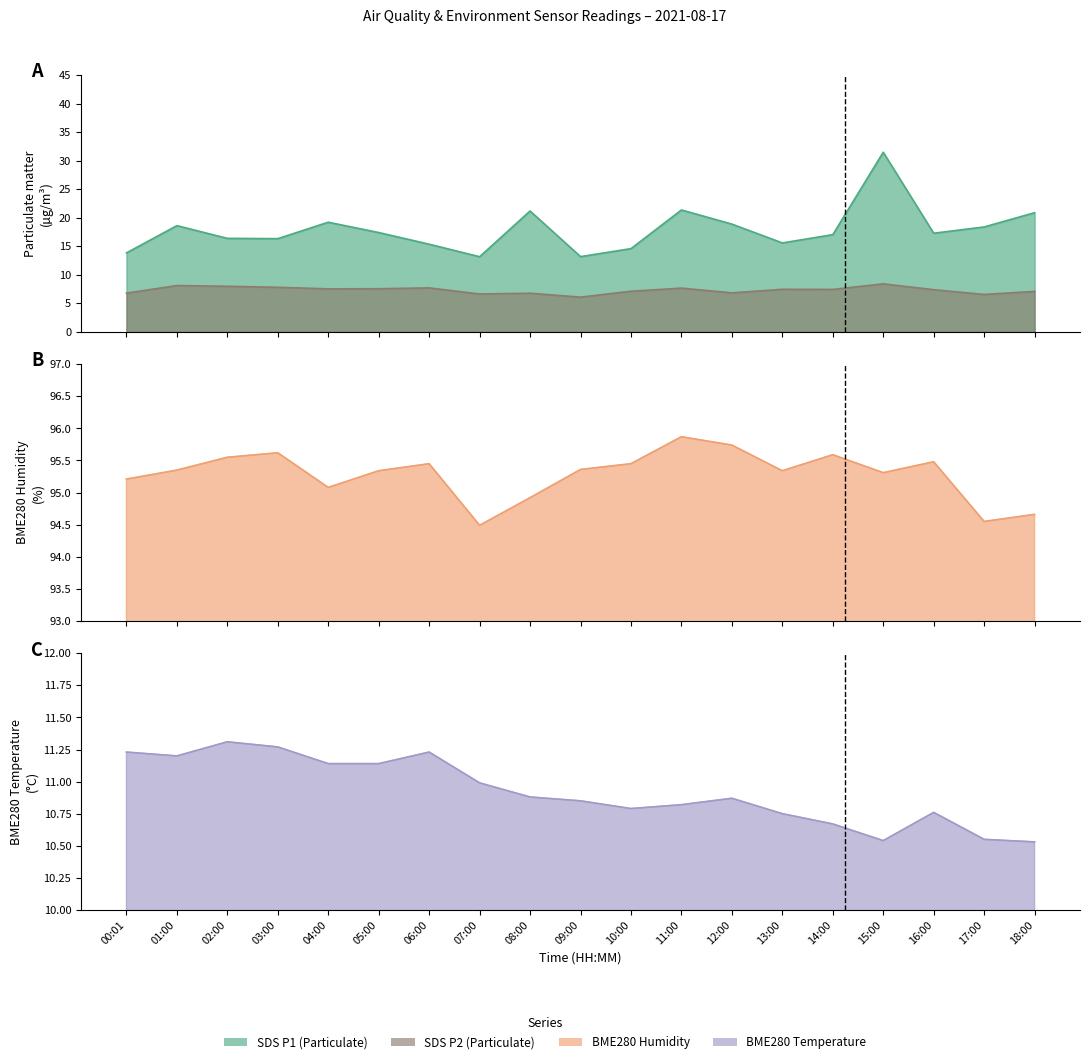

How many lines are shown in the chart?

4